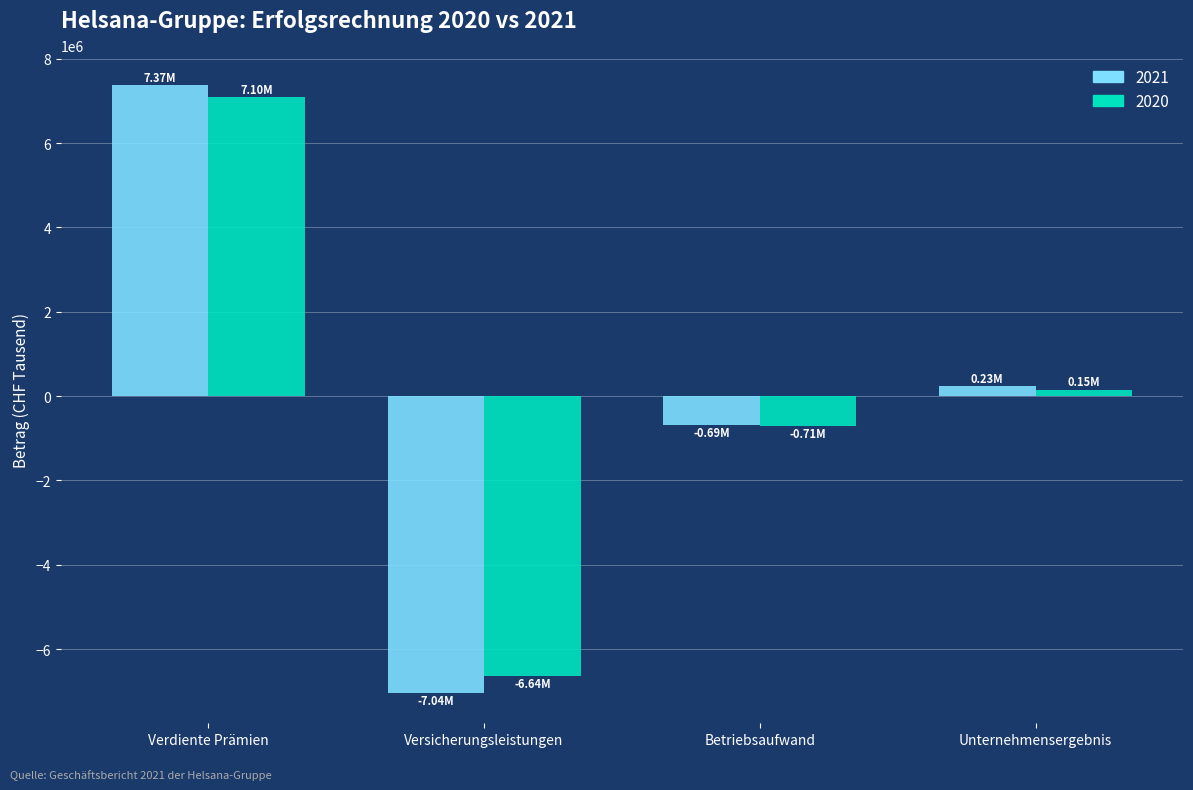

How many values in 2021 are below zero?

2